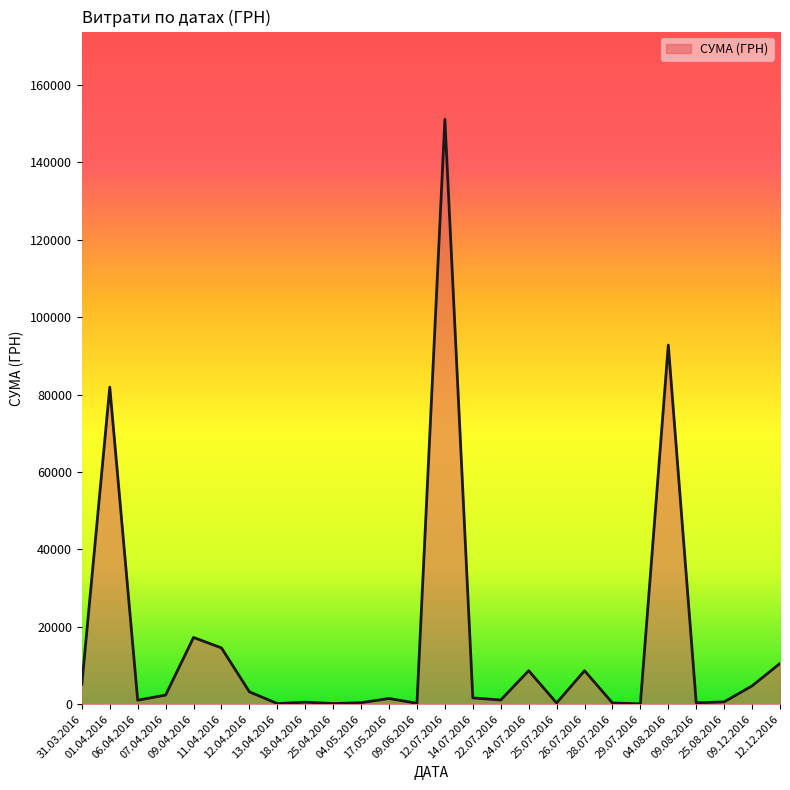

What is the difference between the maximum and minimum values?

151018.1